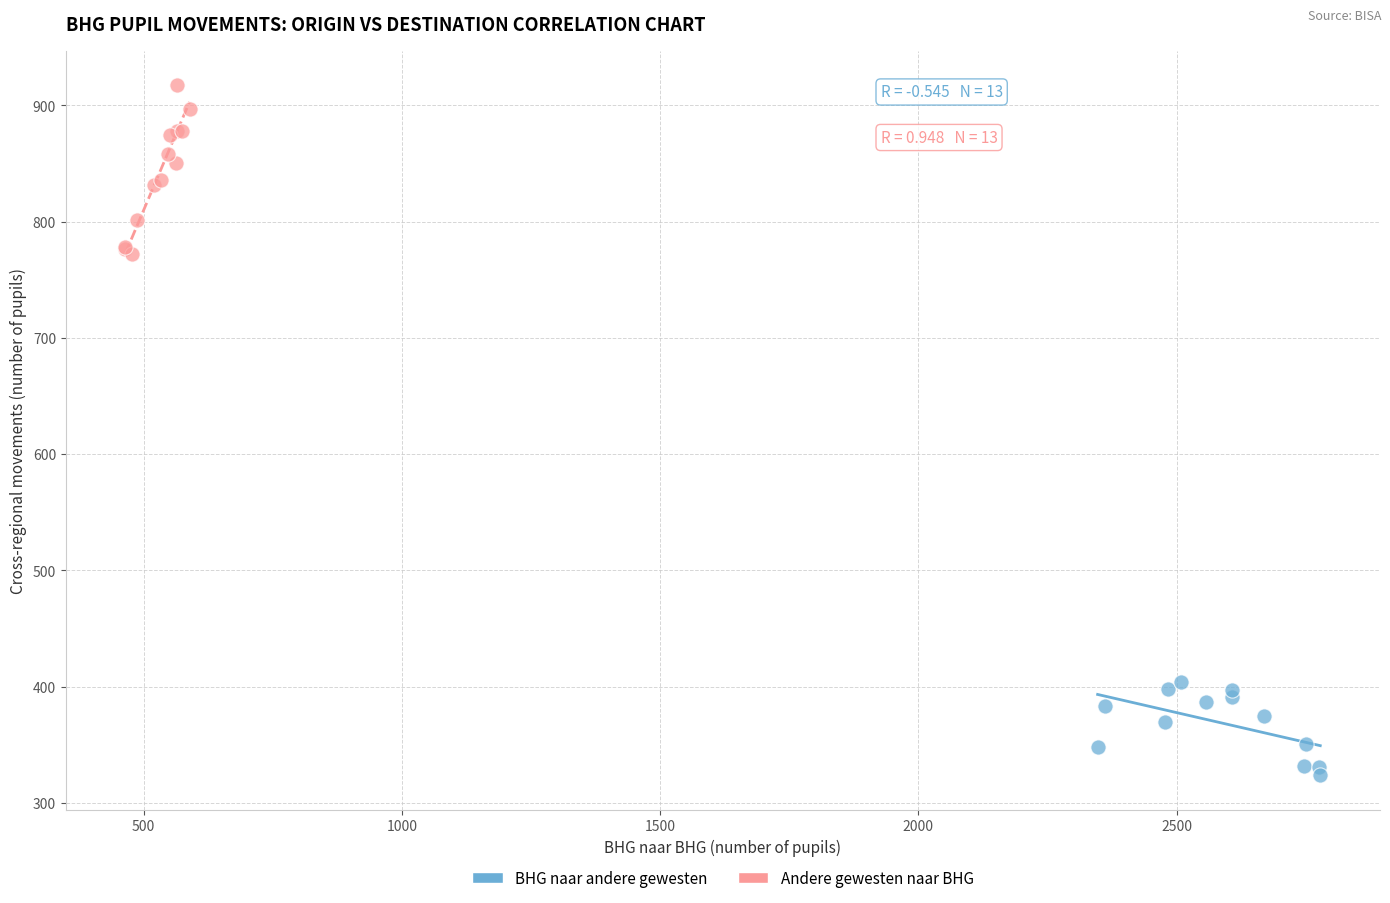

Which series has the largest Y range (max minus min)?

Andere gewesten naar BHG